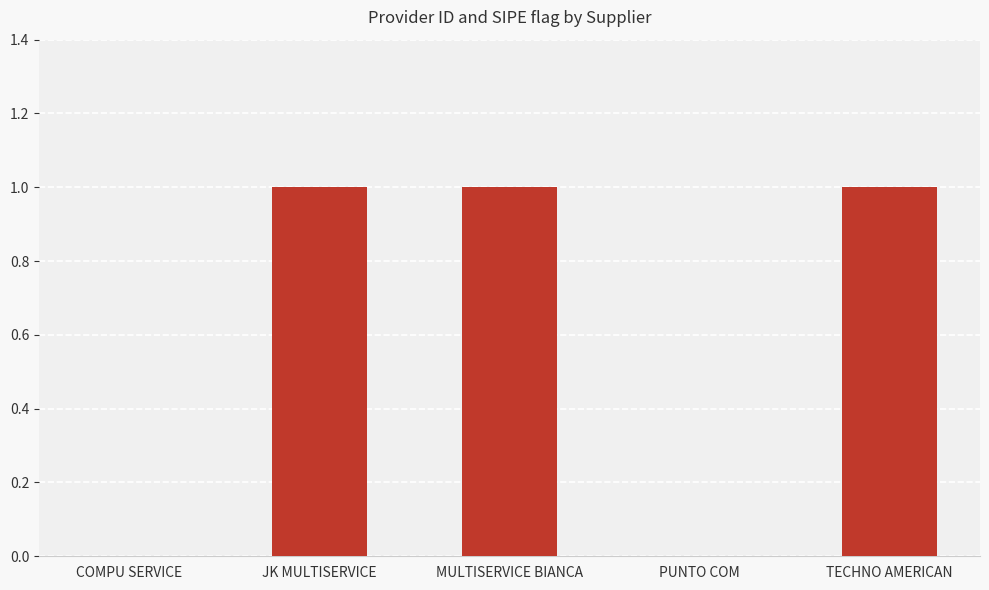

Does the chart contain stacked bars?

No